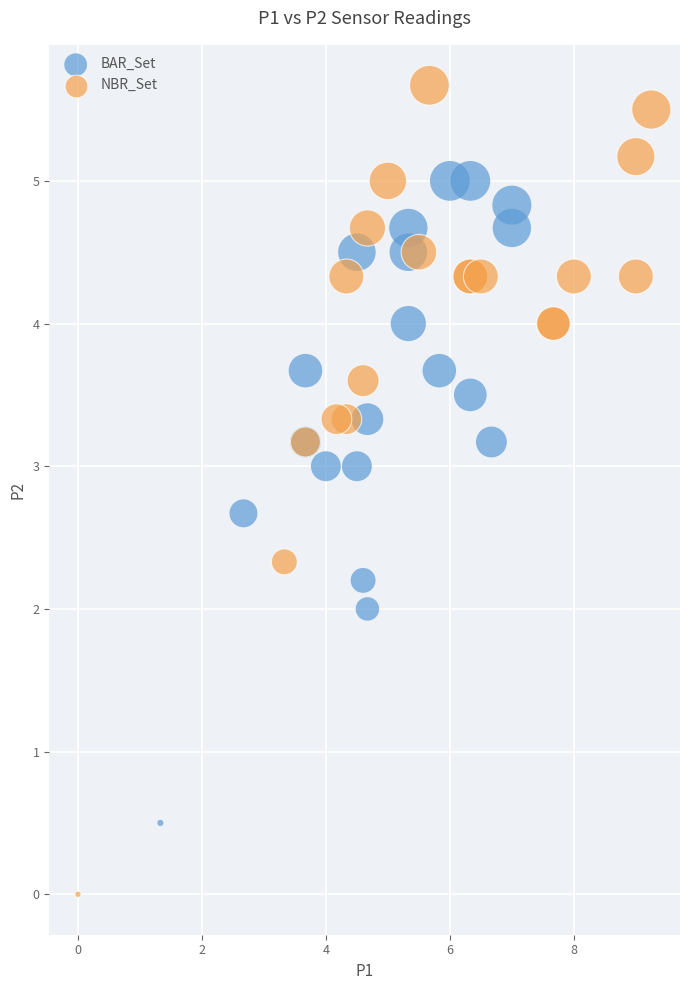

Which series contains the highest Y value?

NBR_Set